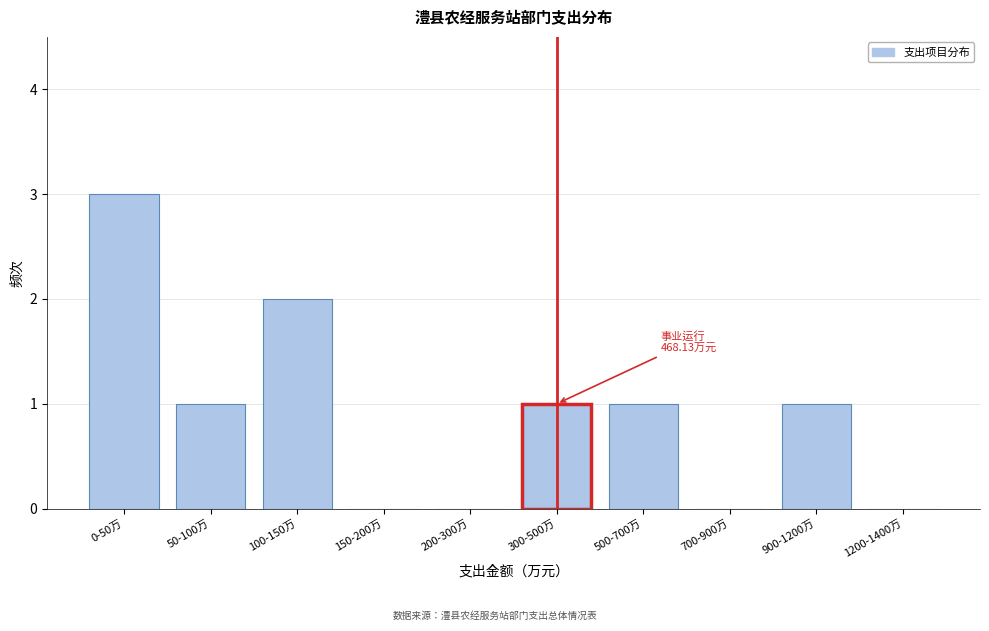

Reading left to right, list all the values displayed in this chart.

0-50万=3	50-100万=1	100-150万=2	150-200万=0	200-300万=0	300-500万=1	500-700万=1	700-900万=0	900-1200万=1	1200-1400万=0